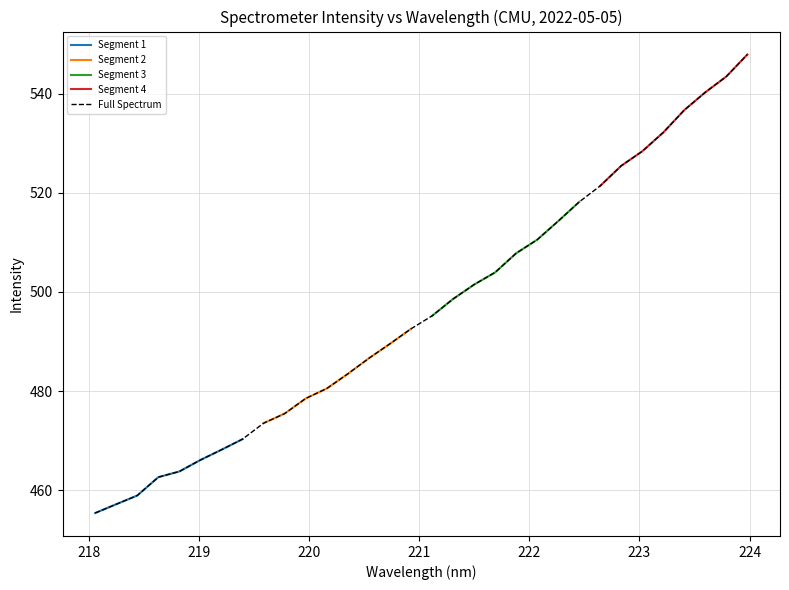

What is the minimum value for Segment 1?

455.4